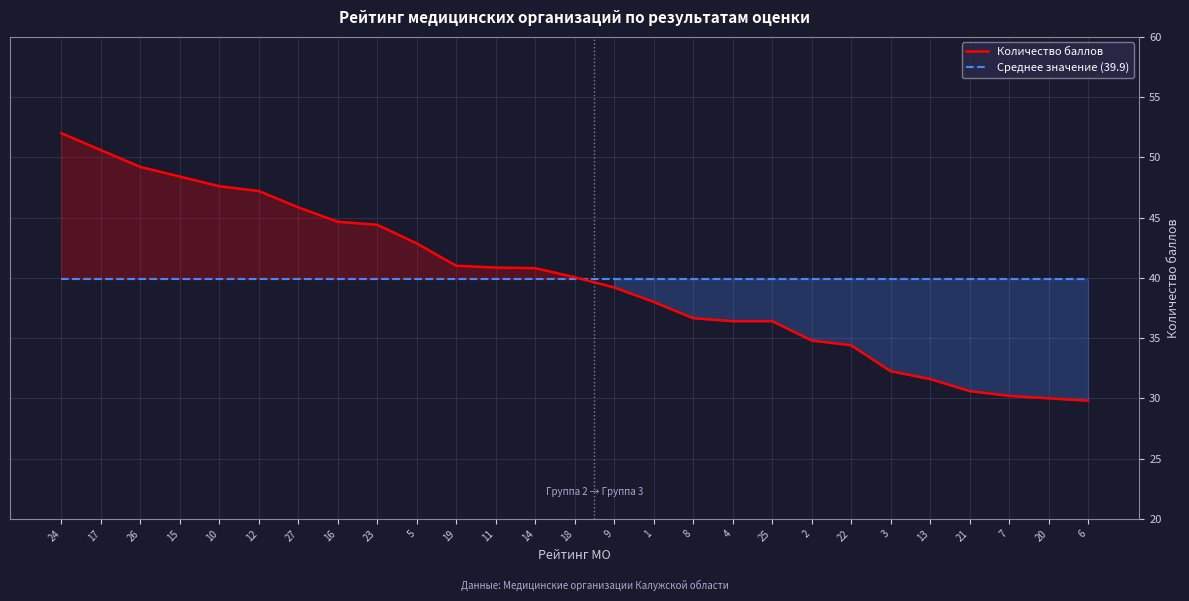

True or false: Количество баллов and Среднее значение (39.9) cross at least once.

True